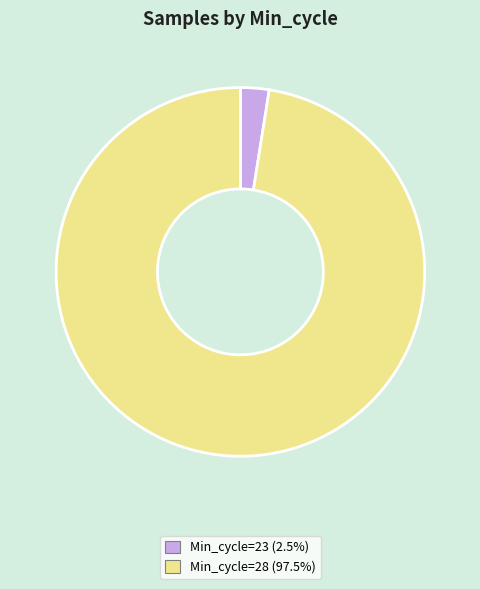

Is there a majority slice in this chart?

Yes